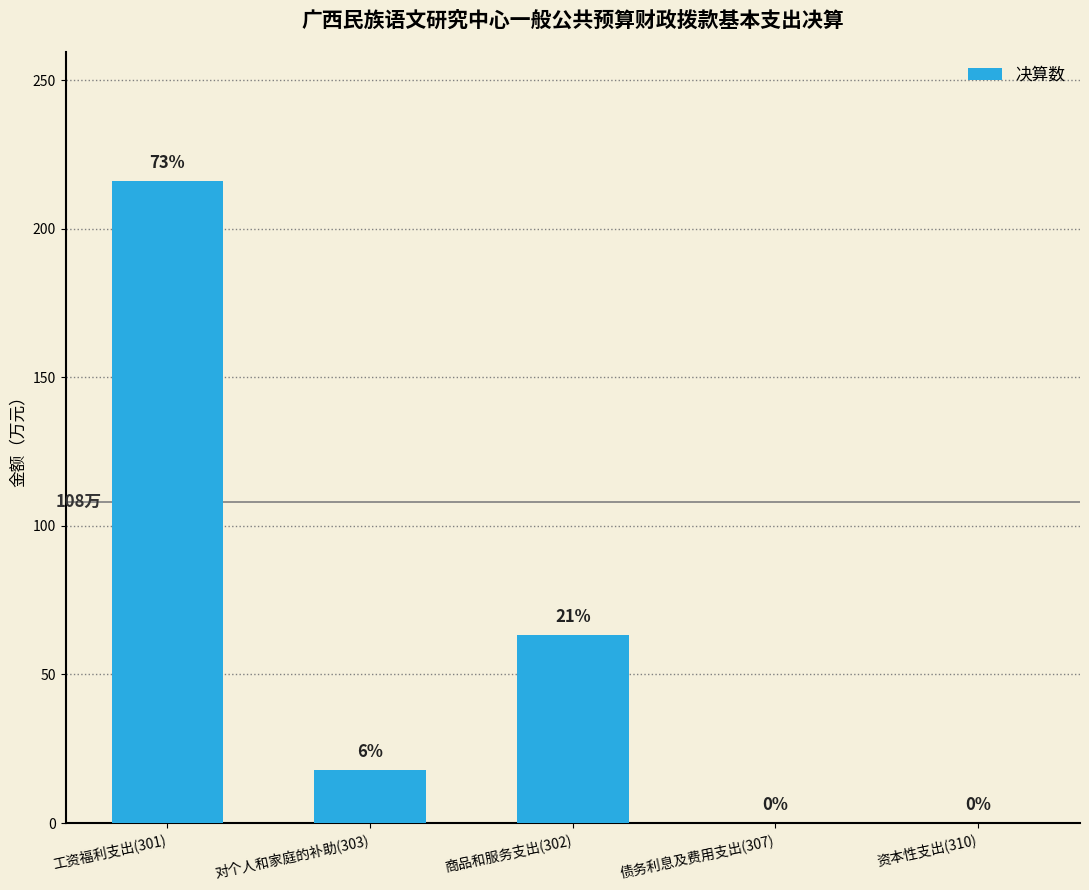

Are the bars horizontal?

No